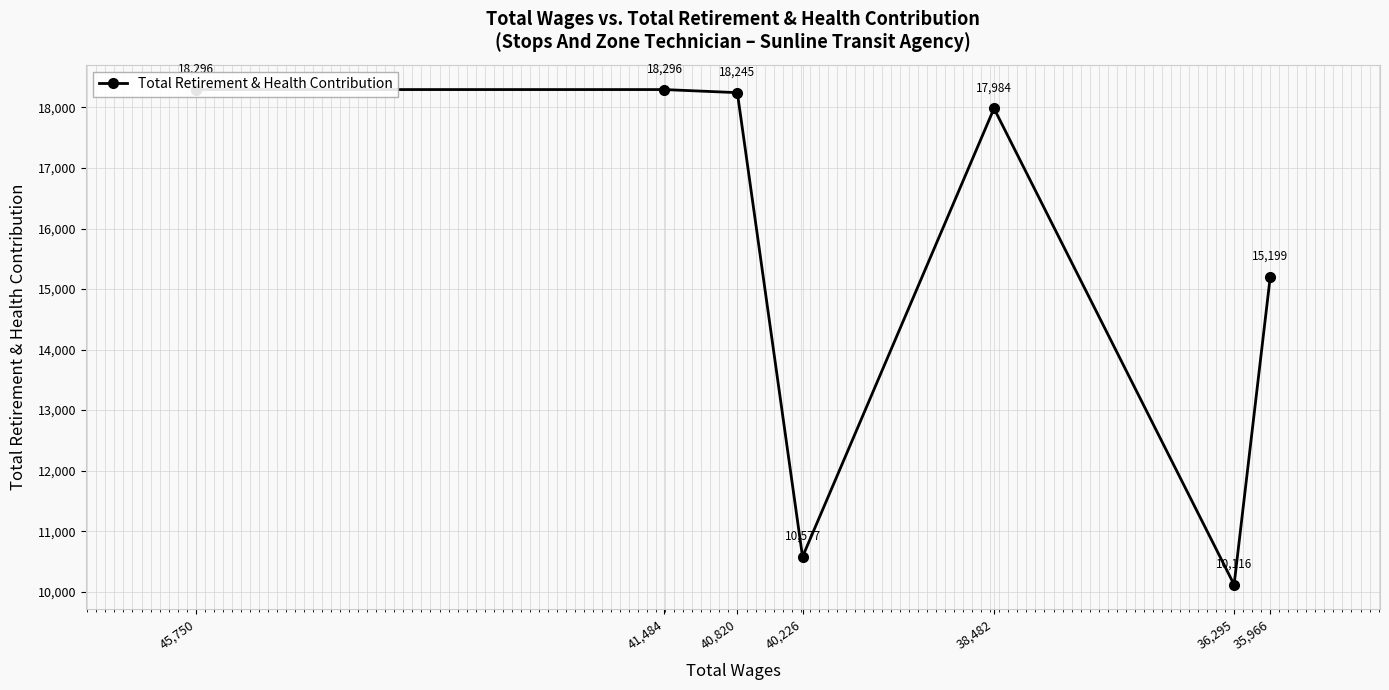

How many interior local peaks (higher than both neighbors) does the data have?

1